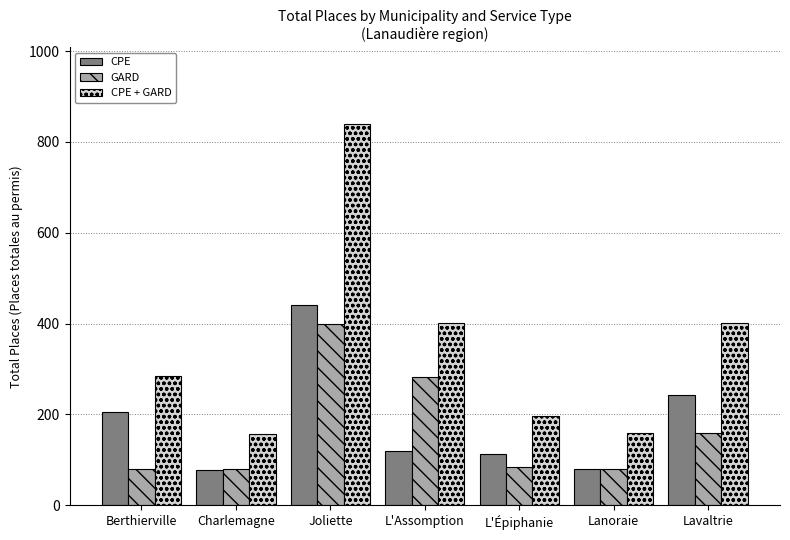

How many data points in CPE are less than 120?

3